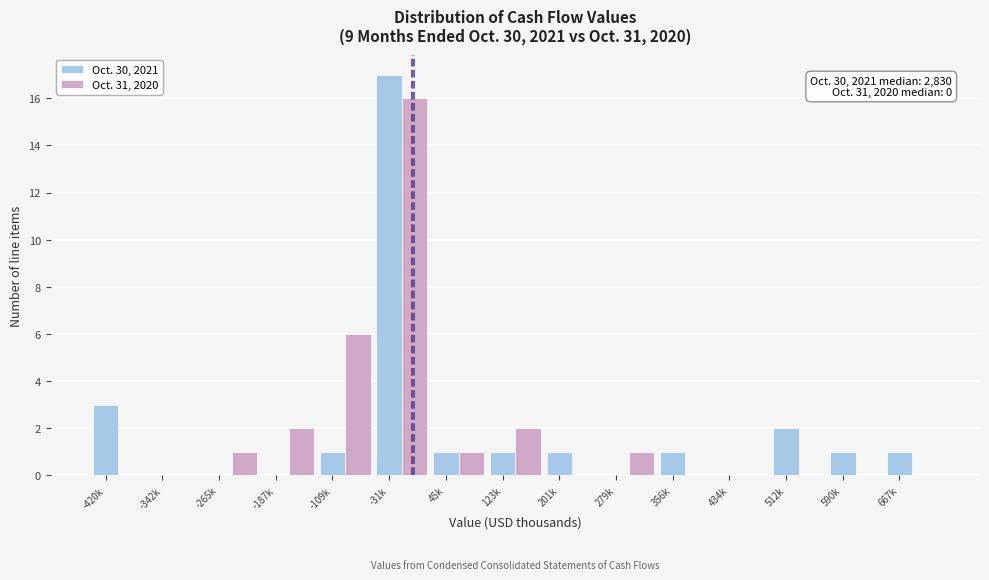

True or false: Oct. 31, 2020 has a value of -11 at -420k.

False